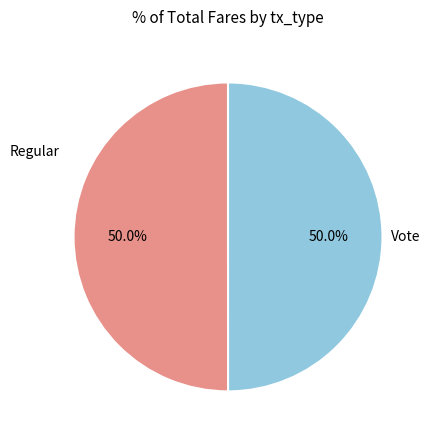

How many segments does this pie chart have?

2